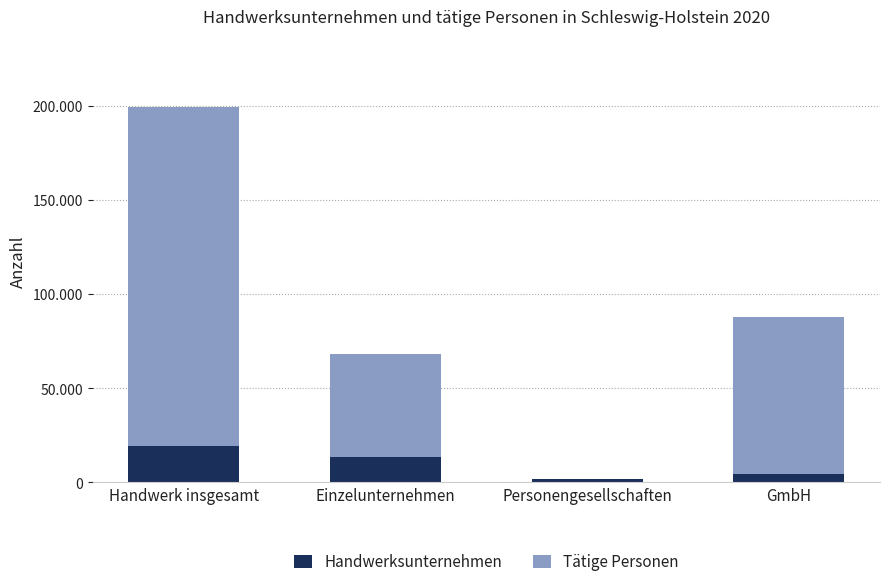

At GmbH, list the series in order from smallest to largest.

Handwerksunternehmen, Tätige Personen